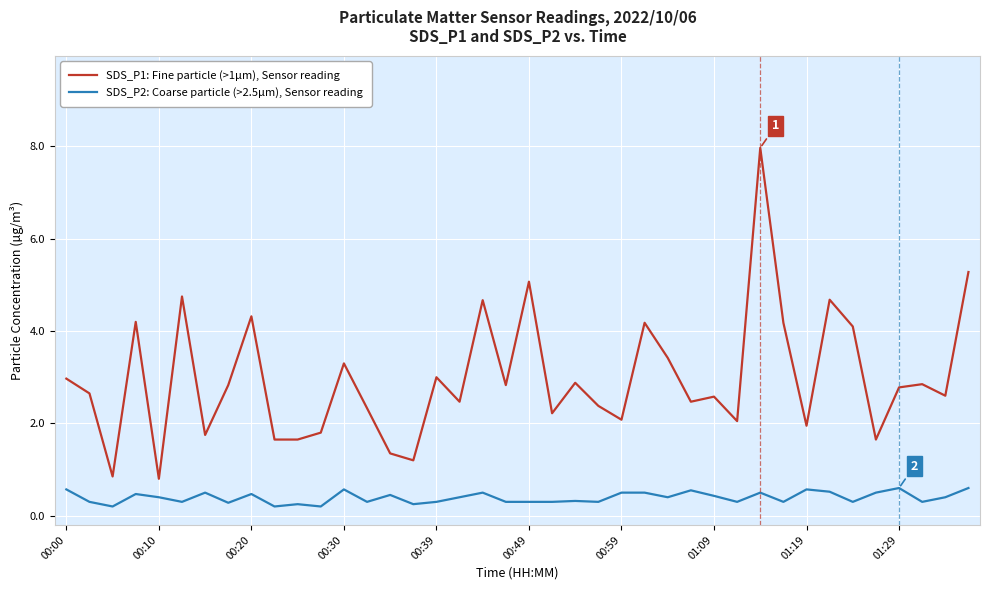

Which series has the widest spread of values?

SDS_P1: Fine particle (>1µm), Sensor reading